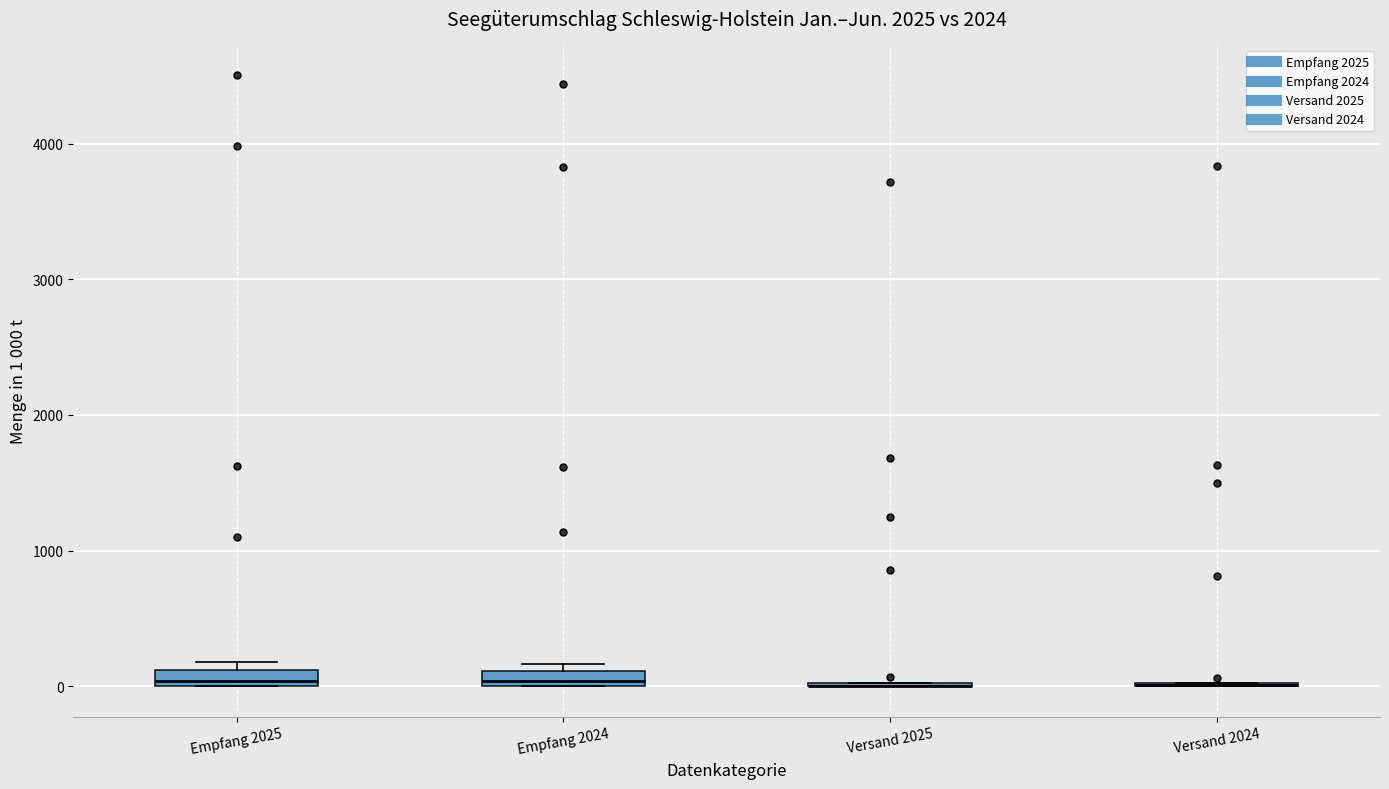

Where is the upper edge of the box for Empfang 2024 on the y-axis? The values are not printed on the chart, so give them approximately, as read against the axis.

100